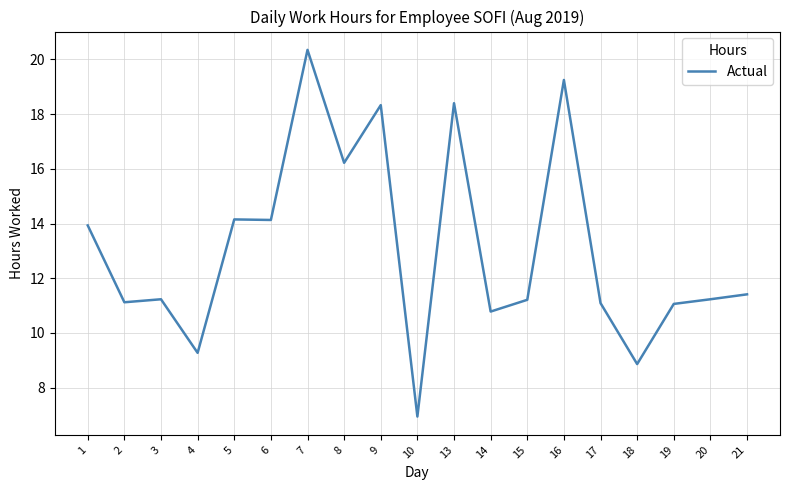

What is the difference between the maximum and minimum values?

13.4